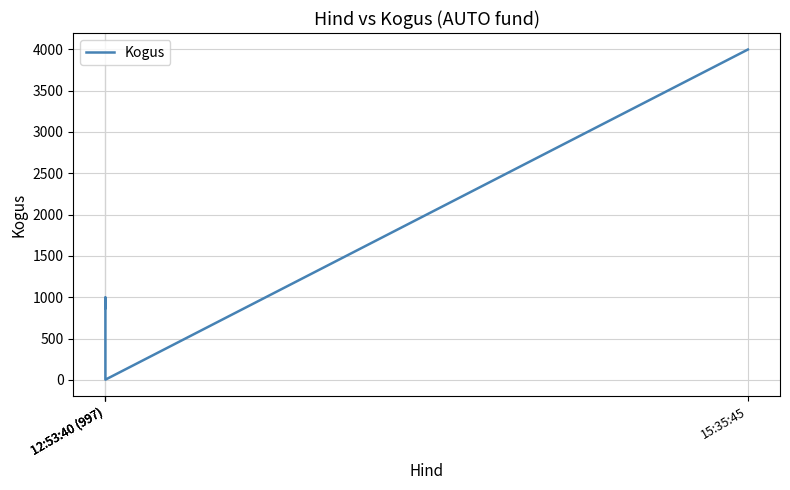

Rank the categories by value from highest to lowest.

15:35:45, 12:53:40 (997), 12:53:40 (997), 12:53:40 (997)